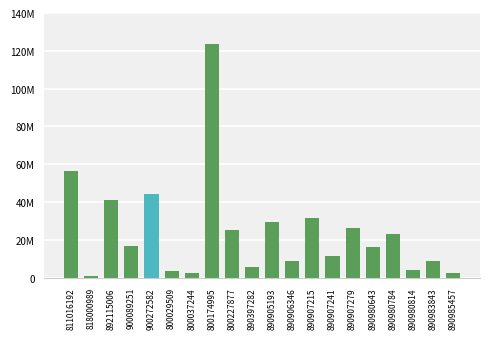

Is it true that the value at 890905193 is 39021235?

False